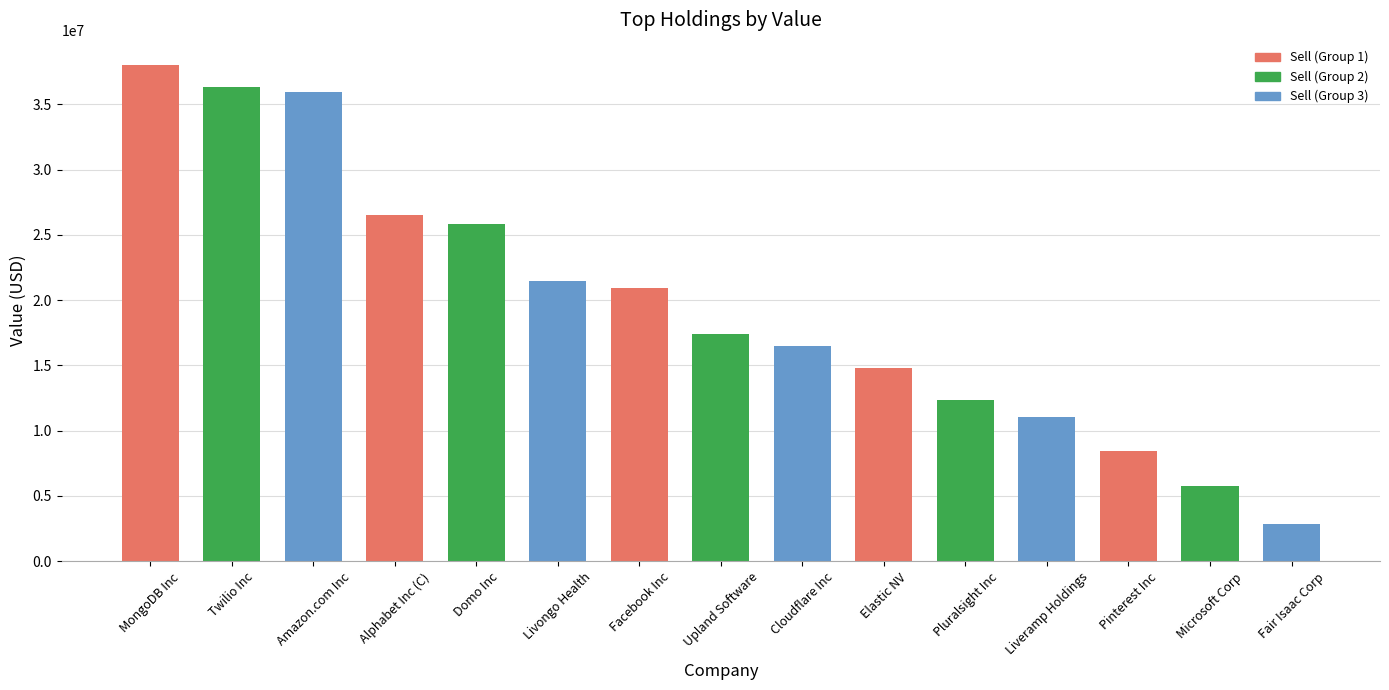

What is the ratio of the value at Twilio Inc to the value at Fair Isaac Corp?

12.8